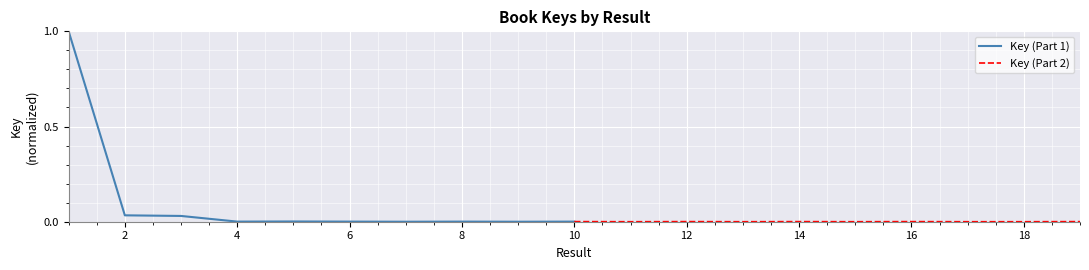

What are all the series names shown in the legend?

Key (Part 1), Key (Part 2)